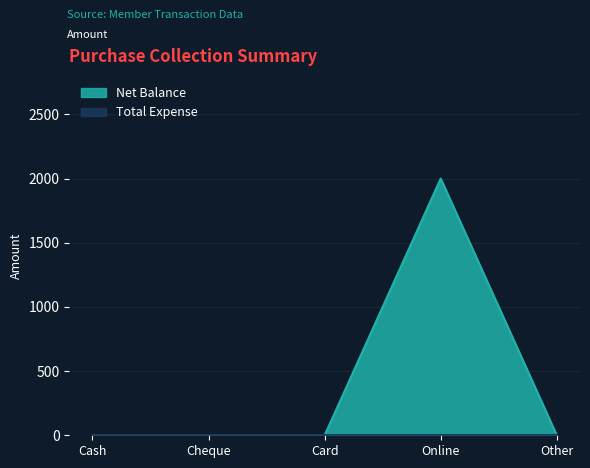

At which category does the data reach its first local peak?

Online